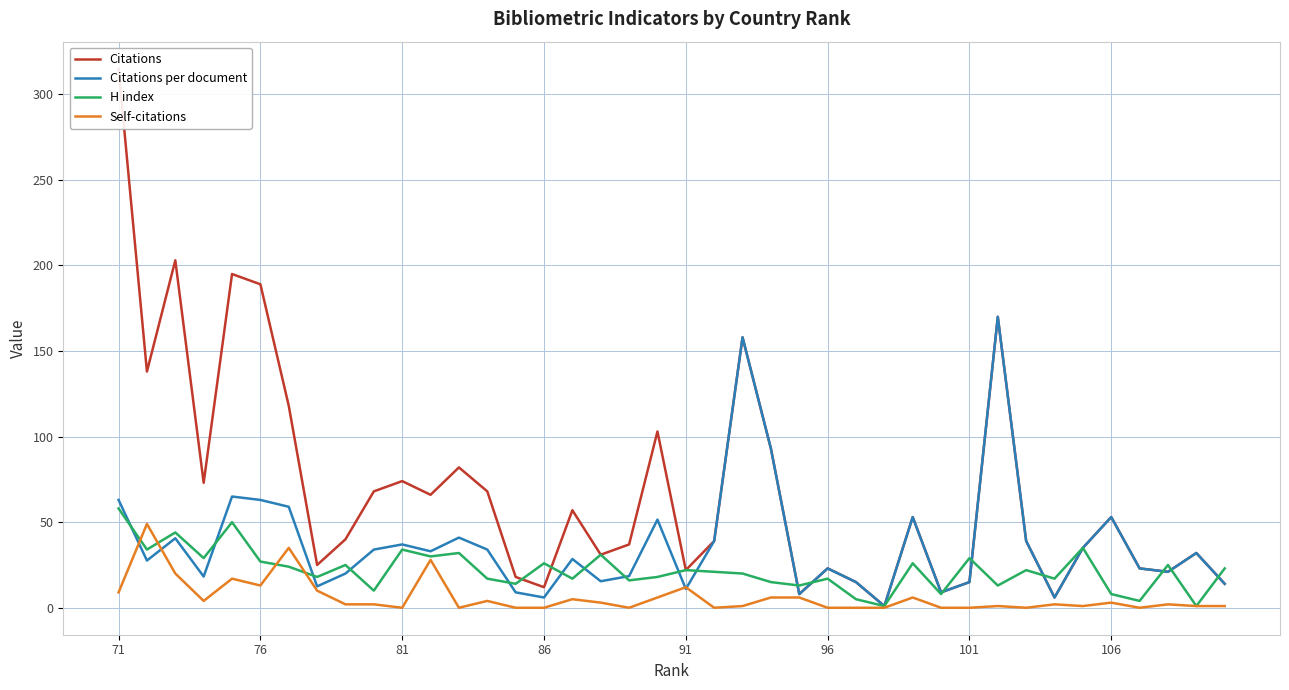

True or false: H index has a value of 17.0 at 96.

True